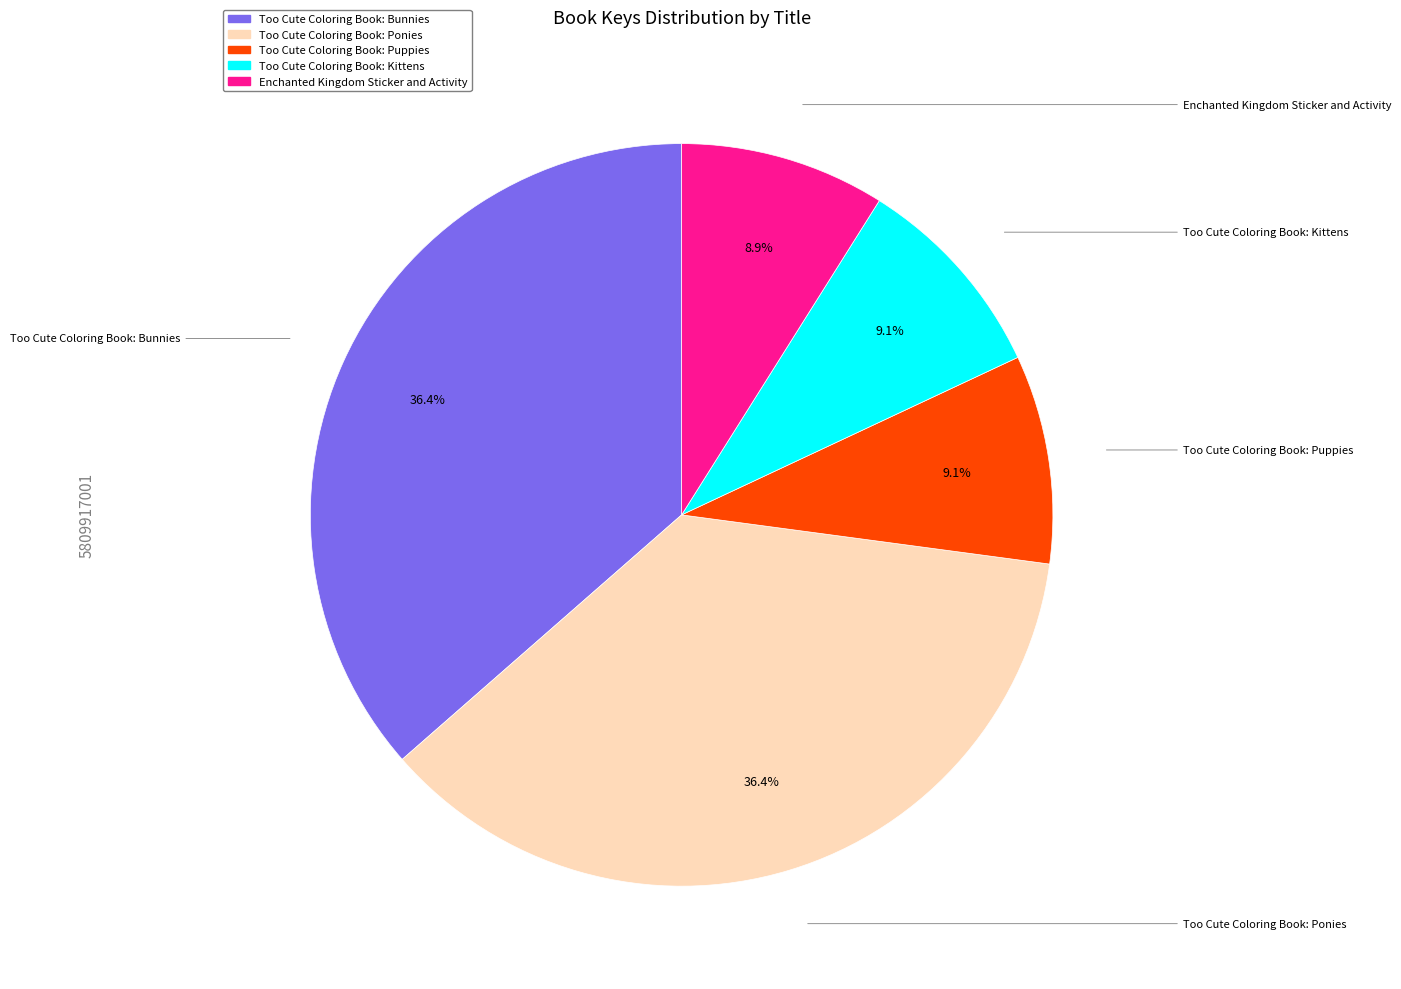

Is there any slice that represents more than half of the pie?

No